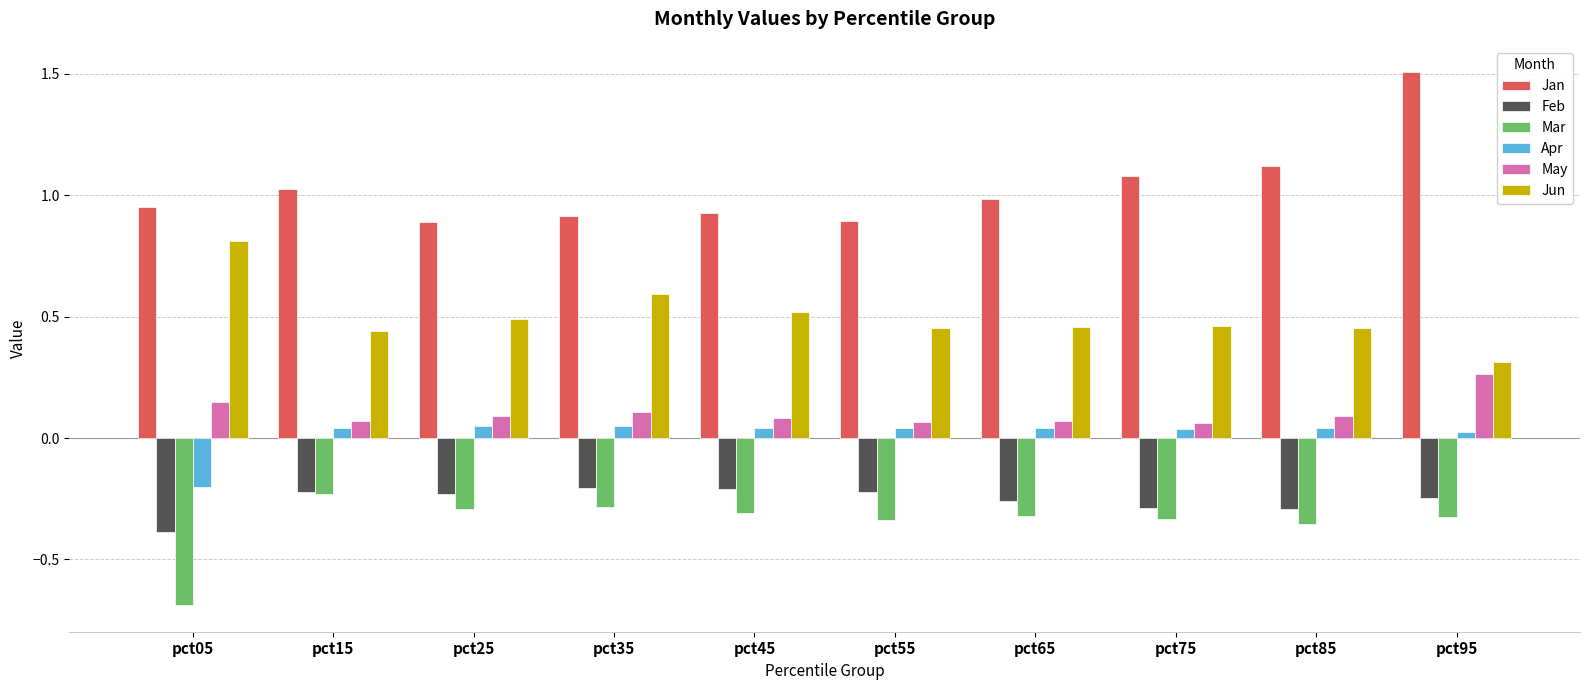

What is the spread (max minus min) of values at pct05?

1.6